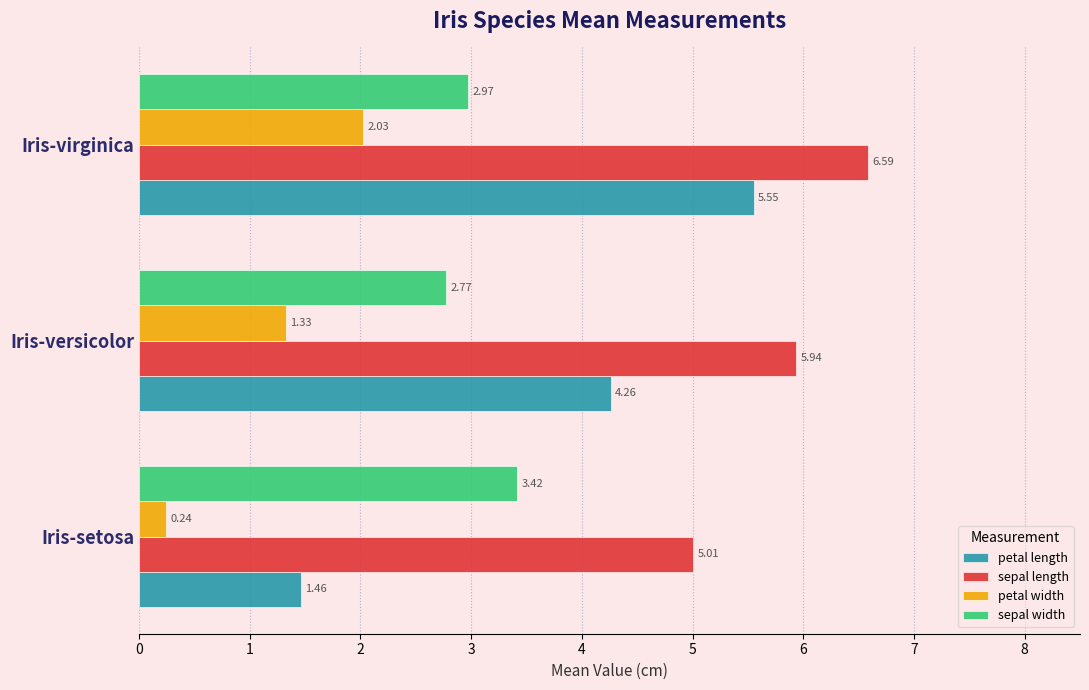

Rank the series by their maximum value, from lowest to highest.

petal width, sepal width, petal length, sepal length